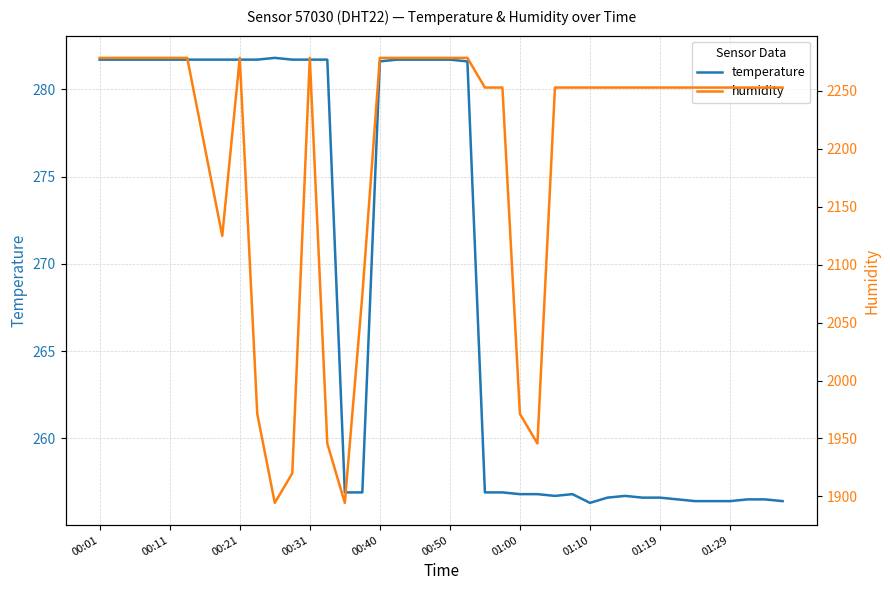

True or false: humidity and temperature cross at least once.

False